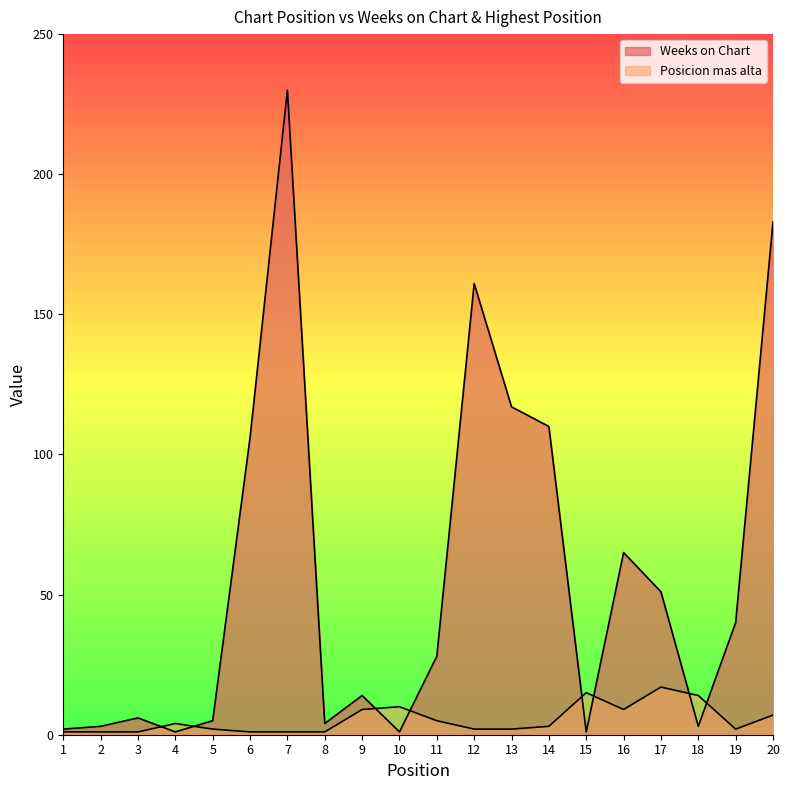

True or false: Weeks on Chart has a value of 1 at 10.

False